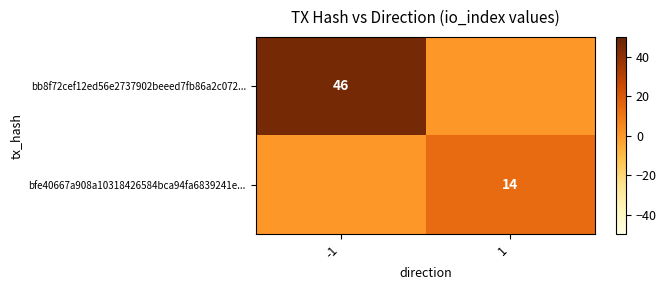

What is the maximum value for bb8f72cef12ed56e2737902beeed7fb86a2c072...?

46